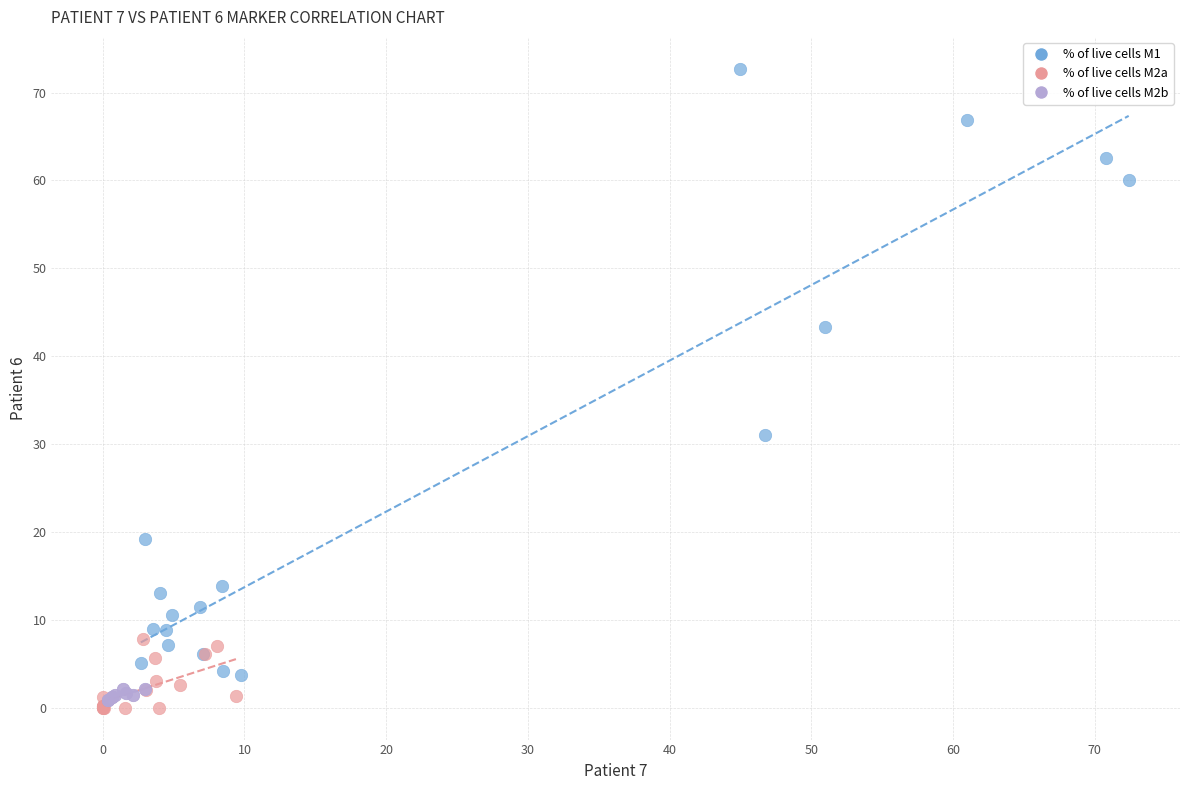

Which series has the widest spread of Y values?

% of live cells M1